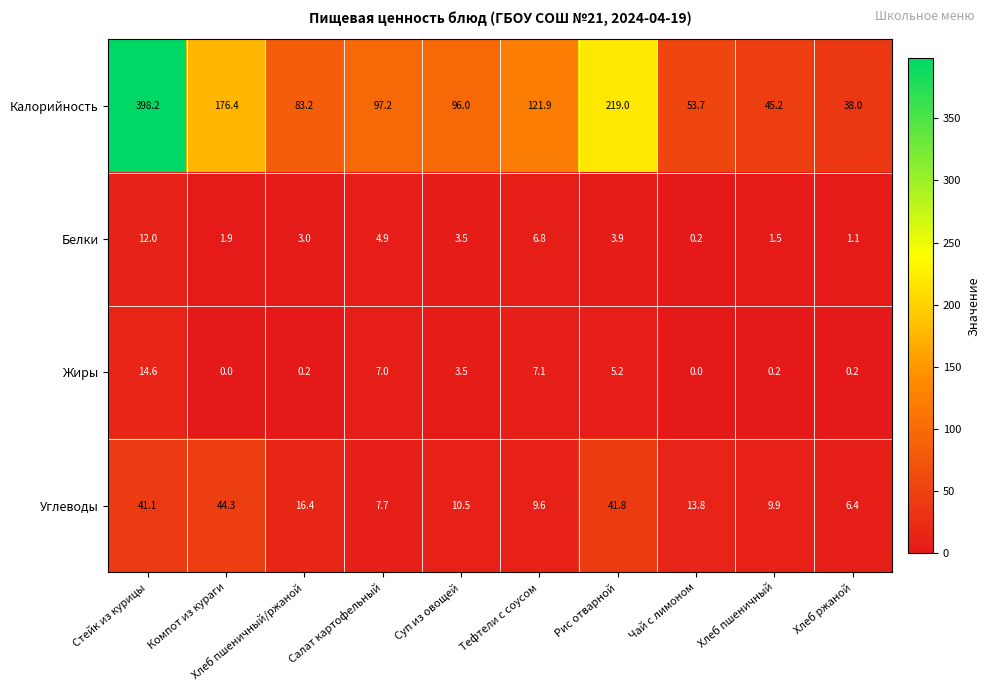

At which category is the sum across all series the highest?

Стейк из курицы